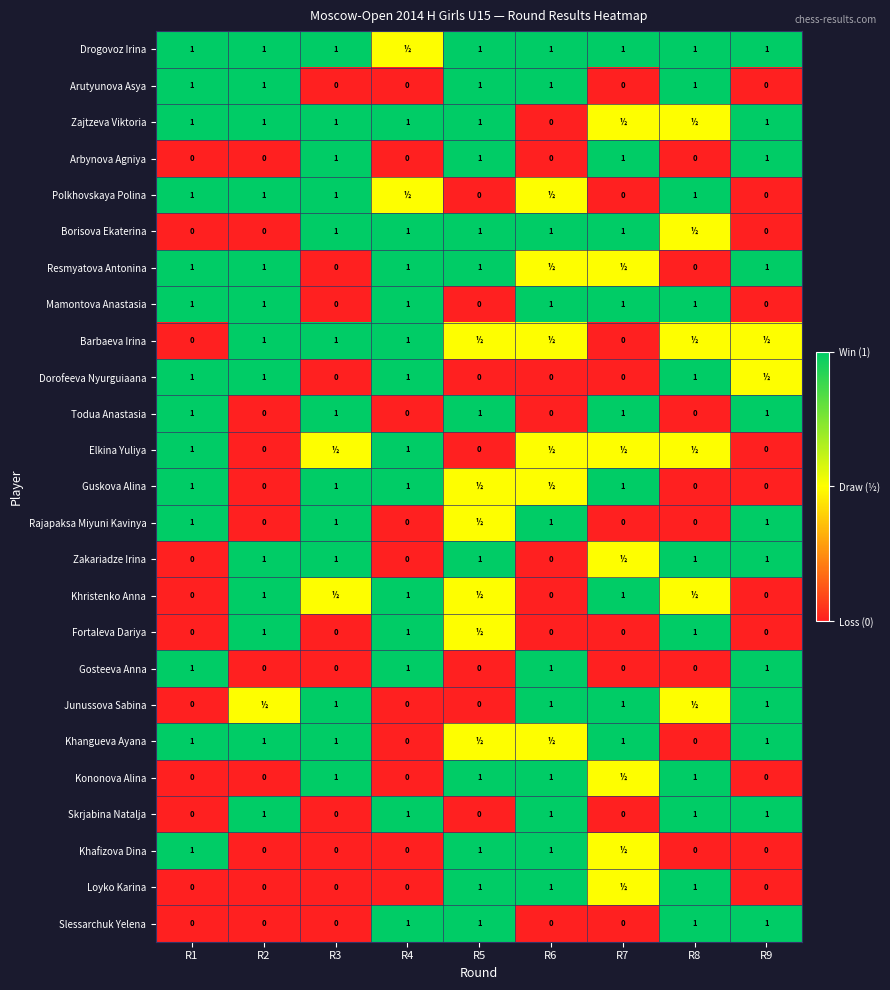

How many values in Gosteeva Anna are above zero?

4